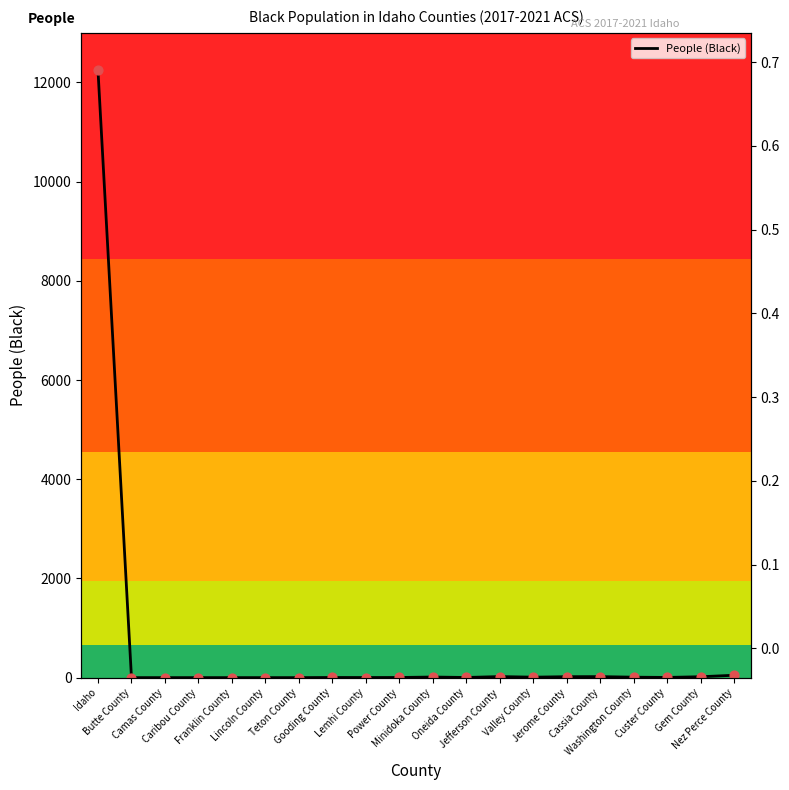

At which category is the sum across all series the highest?

Idaho